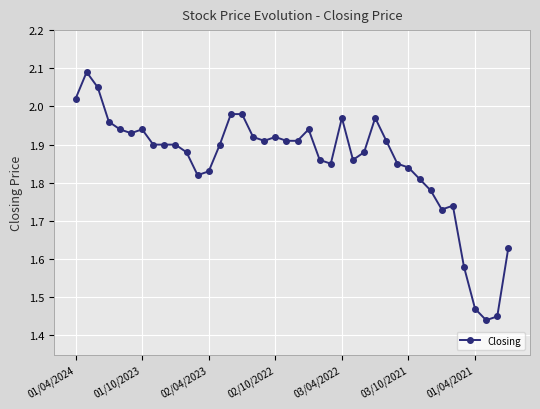

What is the sum of all values?

74.2